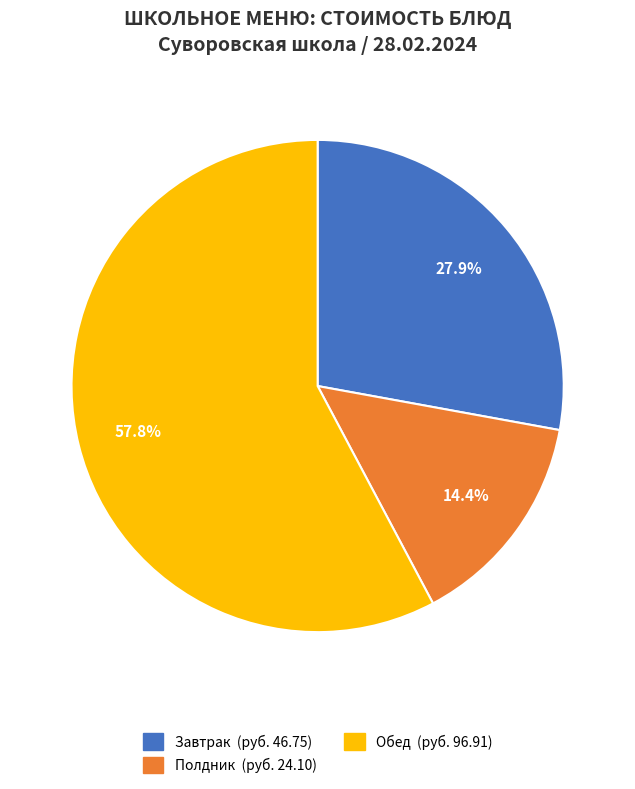

How many slices are in this pie chart?

3